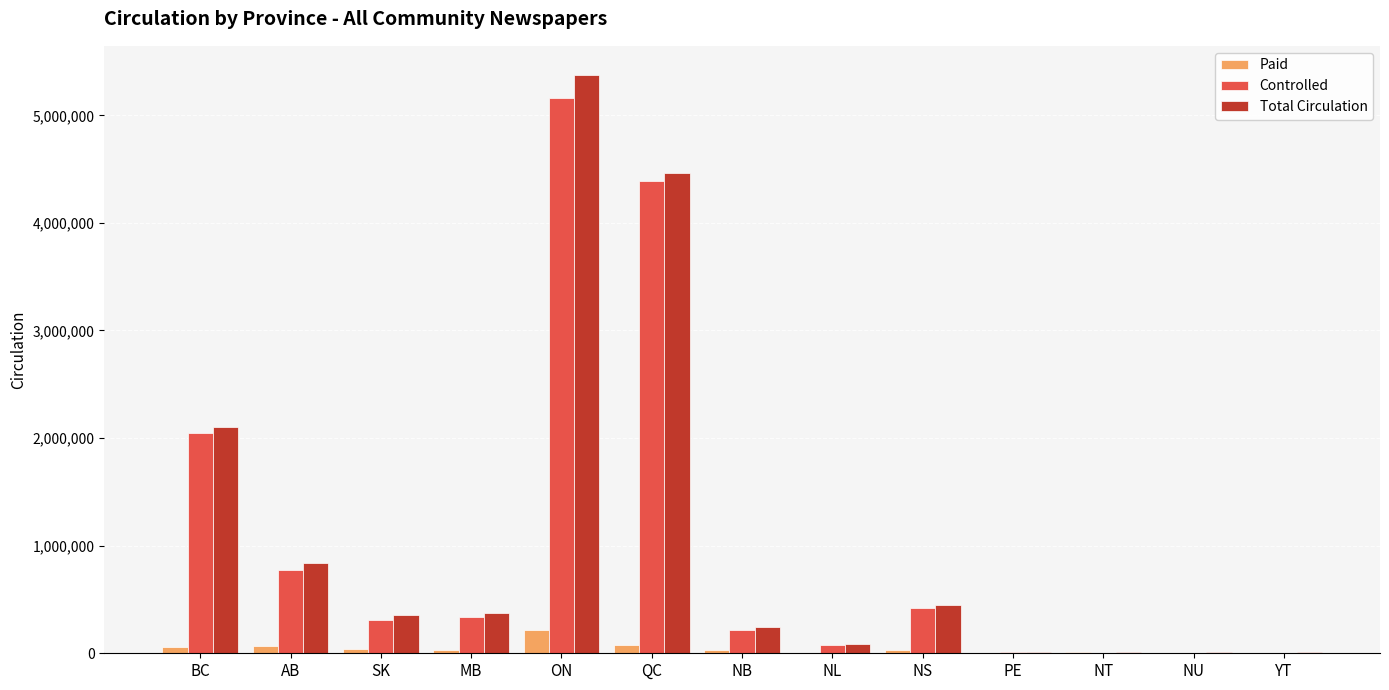

What is the maximum value for Total Circulation?

5376783